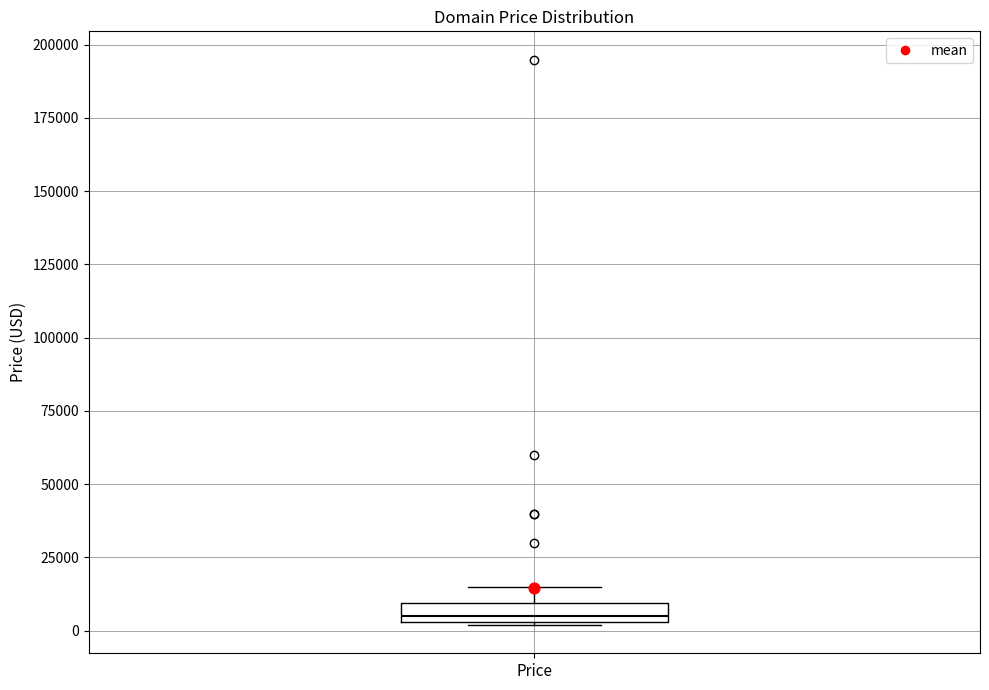

Where does the upper whisker of the box for Price end on the y-axis? The values are not printed on the chart, so give them approximately, as read against the axis.

15000